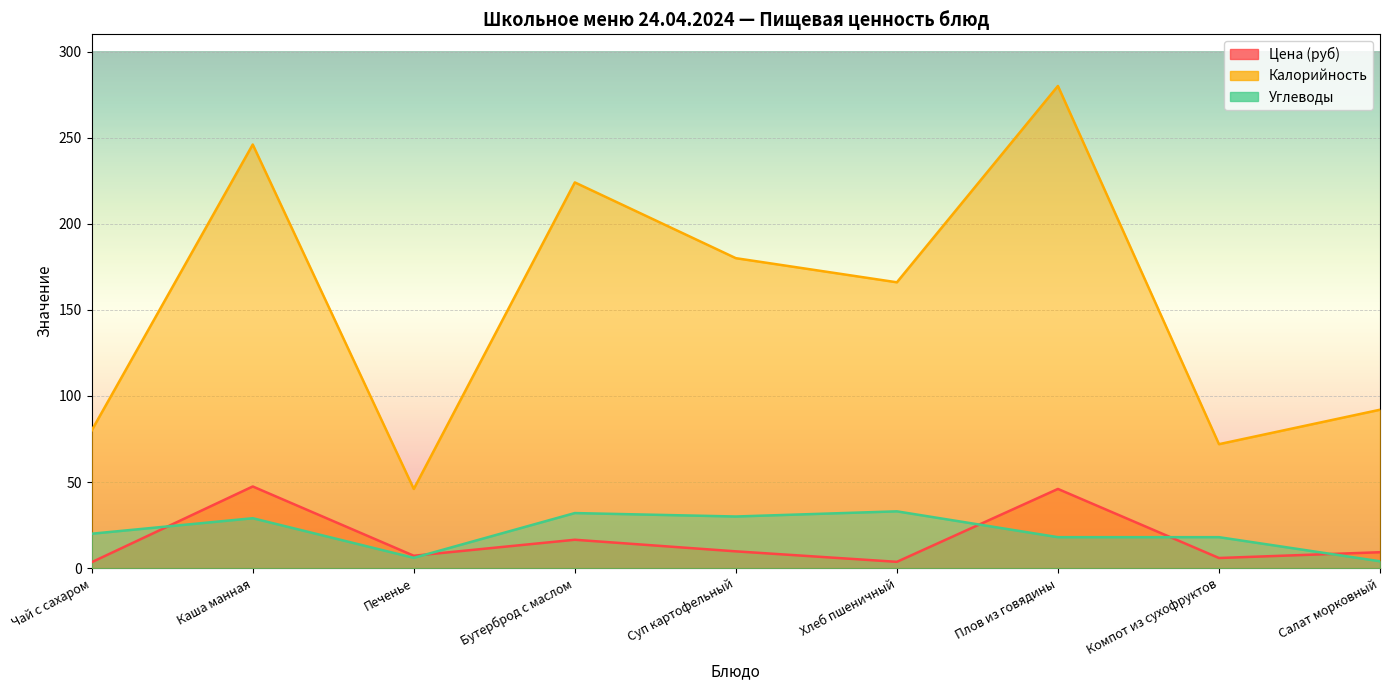

What are all the series names shown in the legend?

Цена (руб), Калорийность, Углеводы